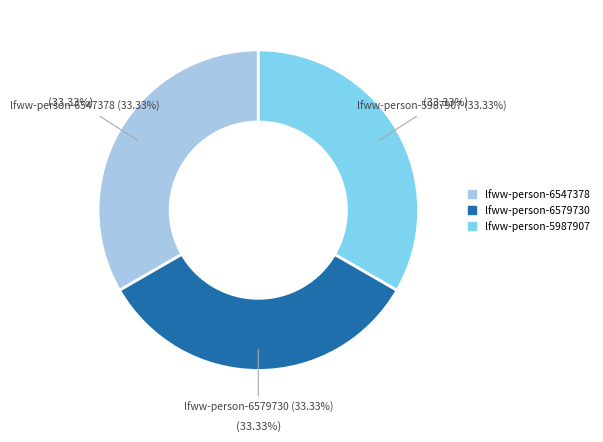

Which slice is the smallest?

lfww-person-6547378